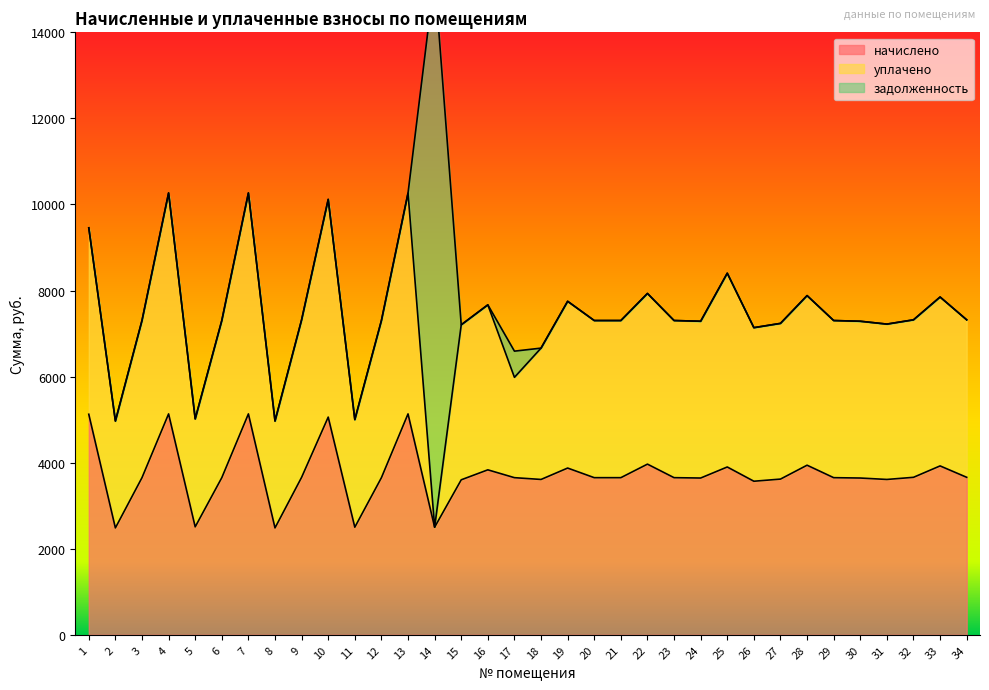

Rank the categories by начислено value from highest to lowest.

4, 7, 13, 1, 10, 22, 28, 33, 25, 19, 16, 9, 32, 34, 23, 3, 6, 12, 17, 20, 21, 29, 24, 30, 27, 18, 31, 15, 26, 5, 11, 14, 2, 8